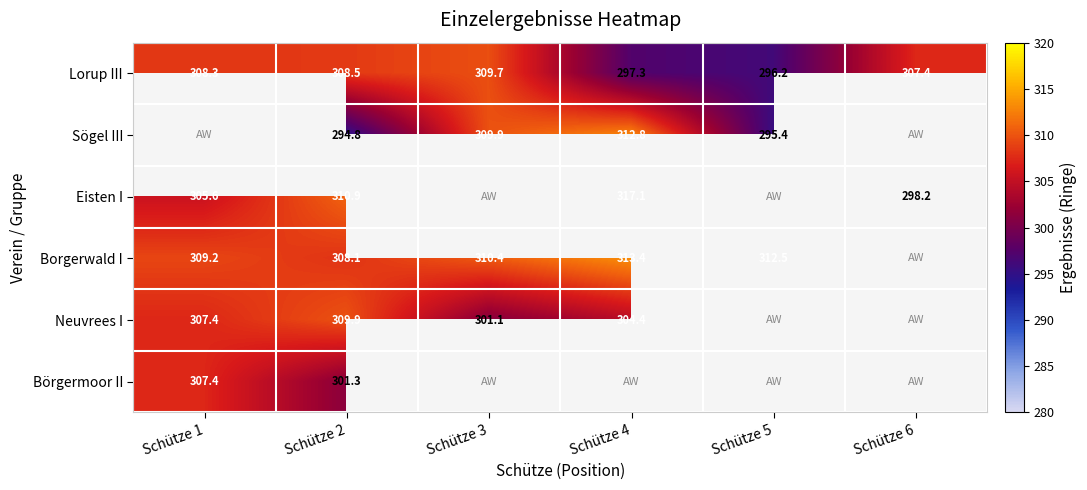

What is the sum of the Neuvrees I values at Schütze 1 and Schütze 4?

611.8